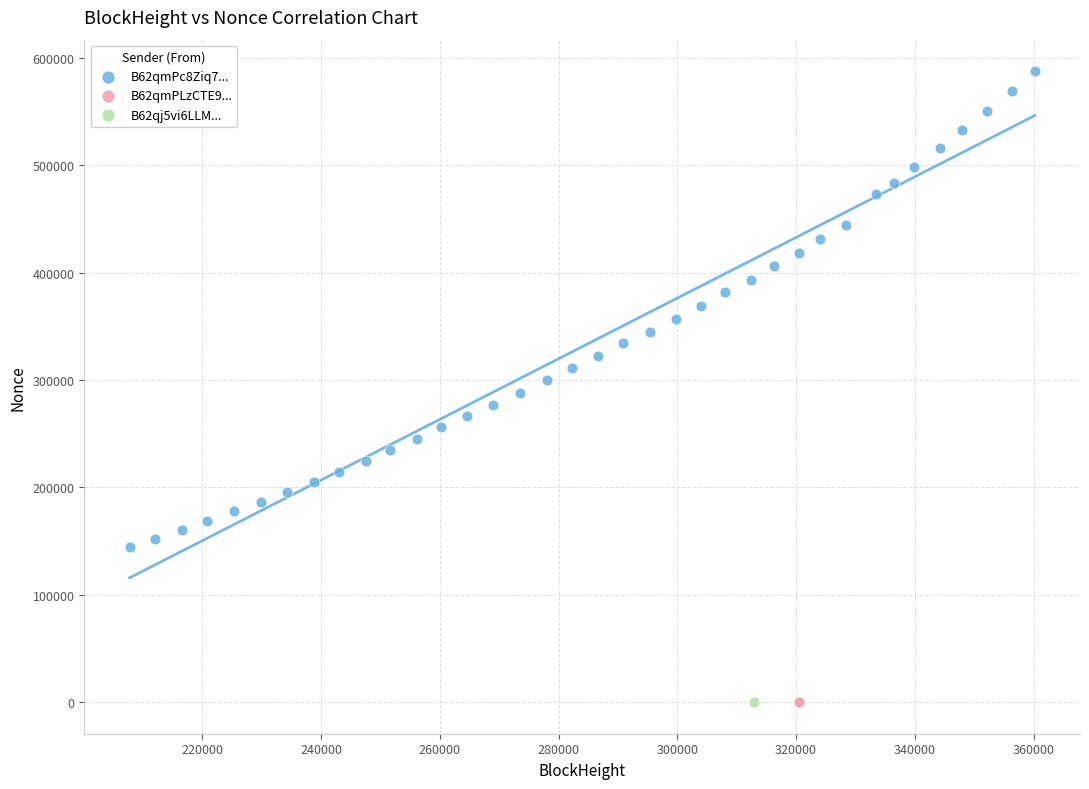

What are all the series names shown in the legend?

B62qmPc8Ziq7..., B62qmPLzCTE9..., B62qj5vi6LLM...